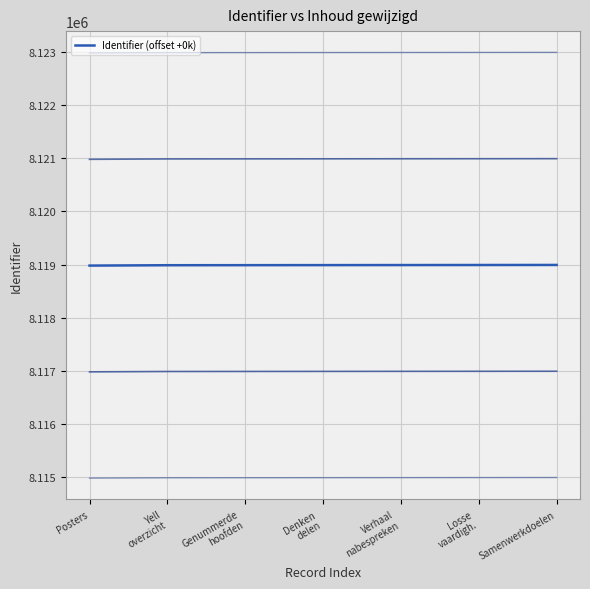

Rank the categories by value from highest to lowest.

Samenwerkdoelen, Losse
vaardigh., Verhaal
nabespreken, Denken
delen, Genummerde
hoofden, Yell
overzicht, Posters